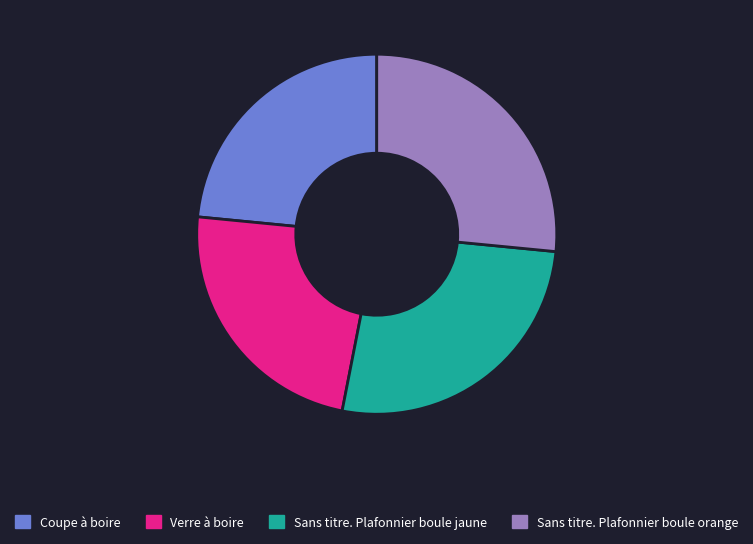

What is the ratio of the value at Coupe à boire to the value at Verre à boire?

1.0